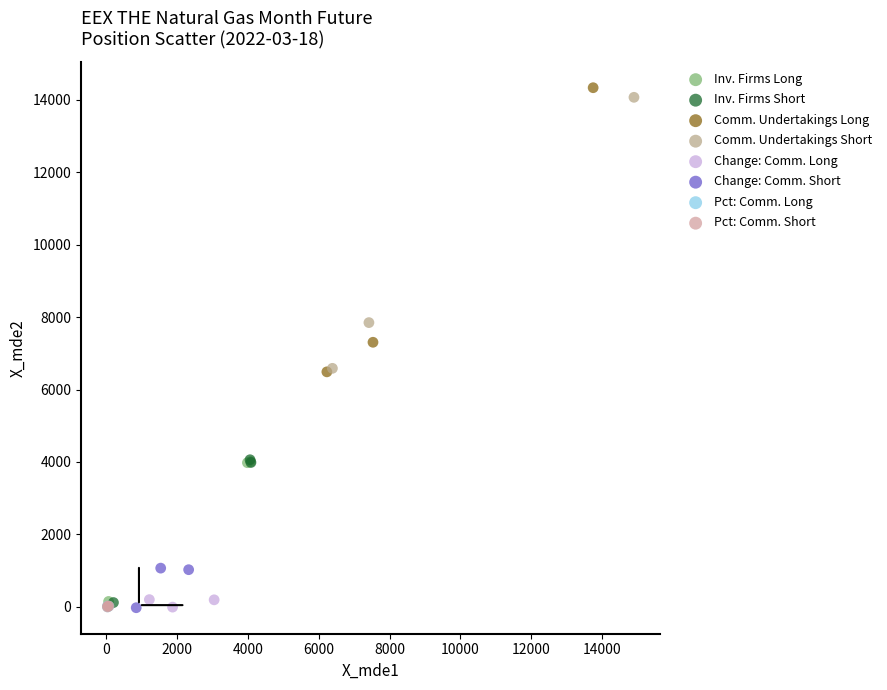

What are all the series names shown in the legend?

Inv. Firms Long, Inv. Firms Short, Comm. Undertakings Long, Comm. Undertakings Short, Change: Comm. Long, Change: Comm. Short, Pct: Comm. Long, Pct: Comm. Short